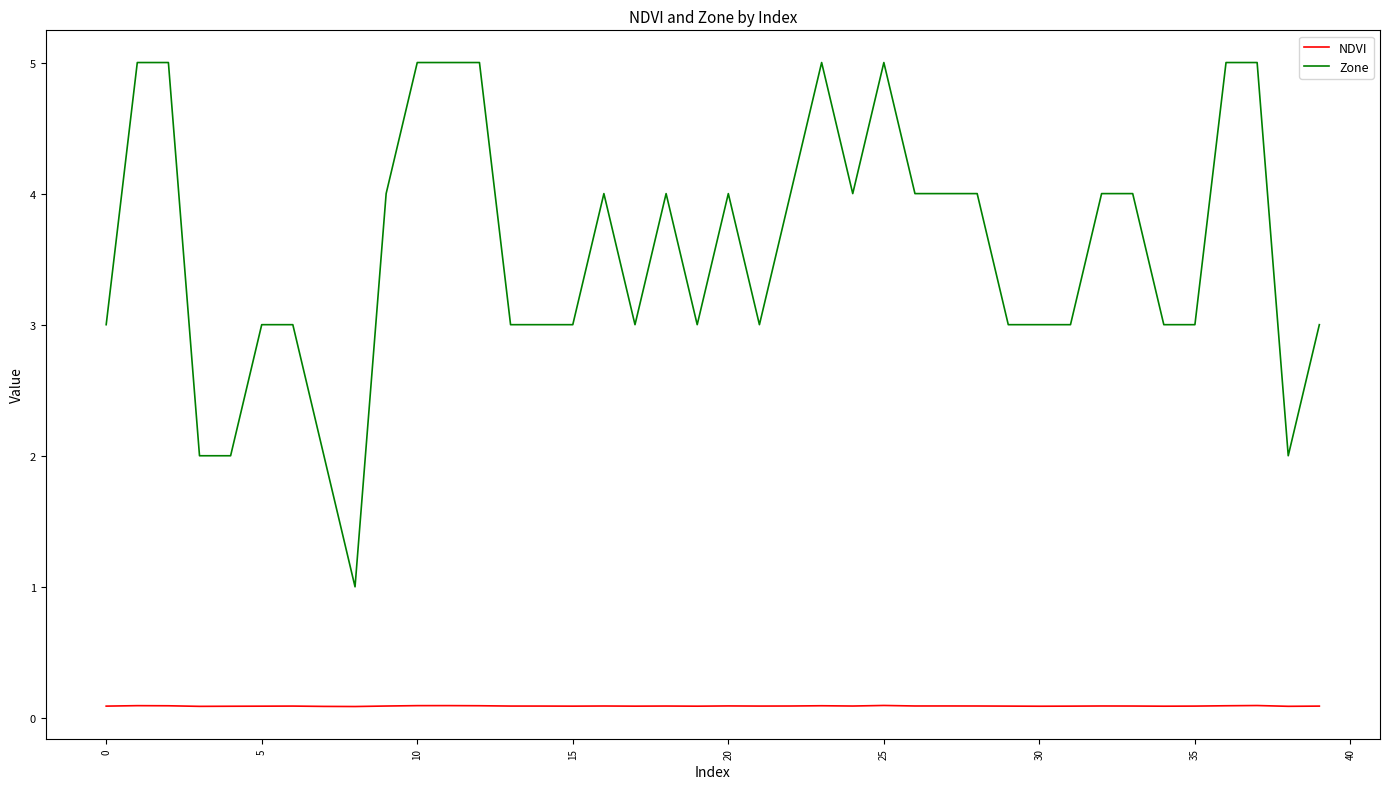

What is the greatest value displayed?

5.0